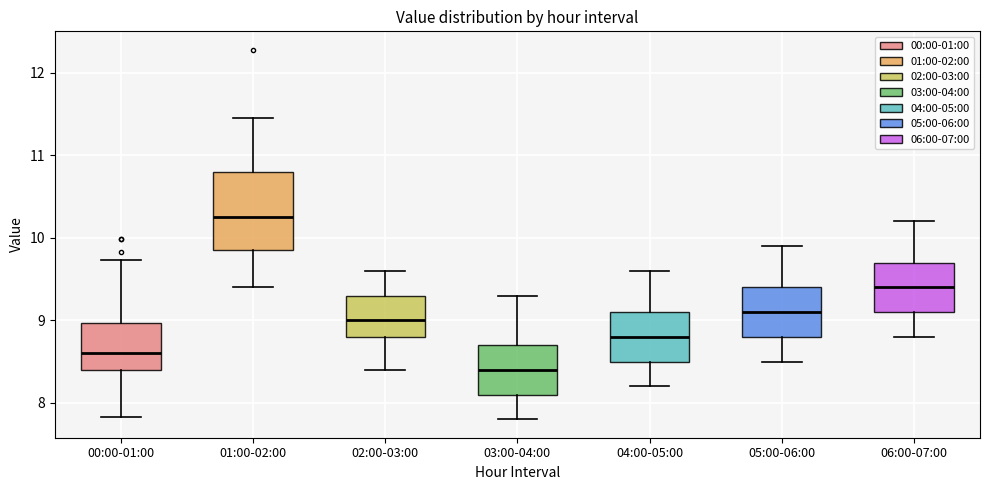

Reading left to right, transcribe this box plot: for each box, give where its median line is, the range the box spans, and where its two whiskers end, as read against the y-axis. The values are not printed on the chart, so give them approximately, as read against the axis.

00:00-01:00: median 8.6, box 8.4 to 9.0, whiskers 7.8 to 9.7
01:00-02:00: median 10.3, box 9.9 to 10.8, whiskers 9.4 to 11.5
02:00-03:00: median 9.0, box 8.8 to 9.3, whiskers 8.4 to 9.6
03:00-04:00: median 8.4, box 8.1 to 8.7, whiskers 7.8 to 9.3
04:00-05:00: median 8.8, box 8.5 to 9.1, whiskers 8.2 to 9.6
05:00-06:00: median 9.1, box 8.8 to 9.4, whiskers 8.5 to 9.9
06:00-07:00: median 9.4, box 9.1 to 9.7, whiskers 8.8 to 10.2